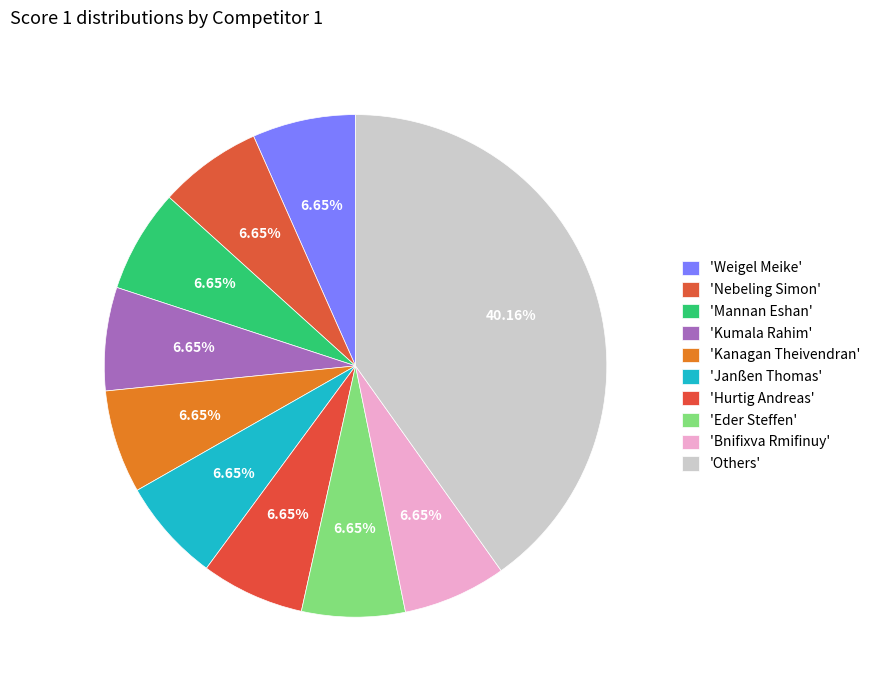

How many slices are in this pie chart?

10